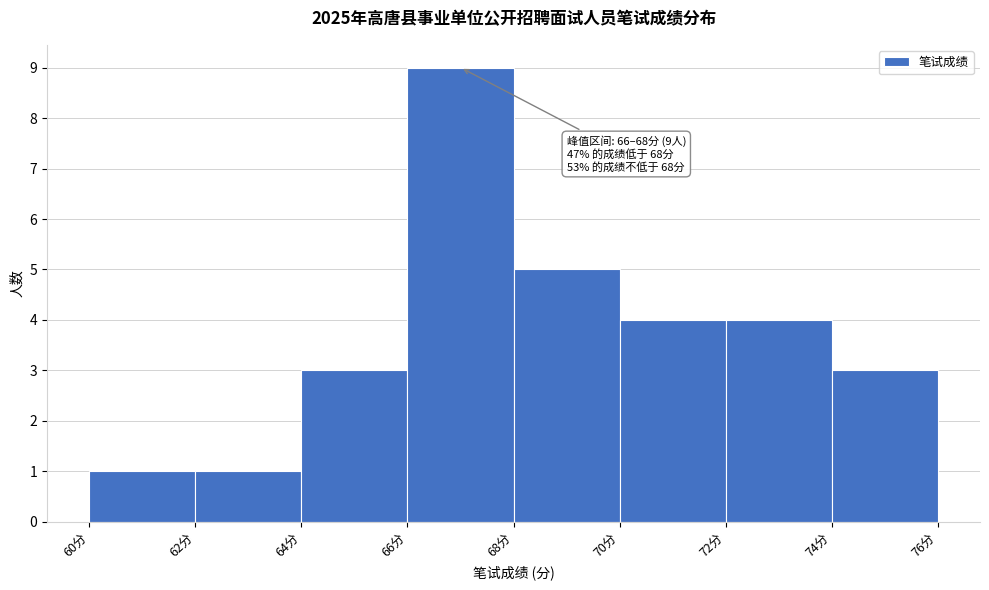

Which range on the x-axis has the tallest bar?

66 to 68